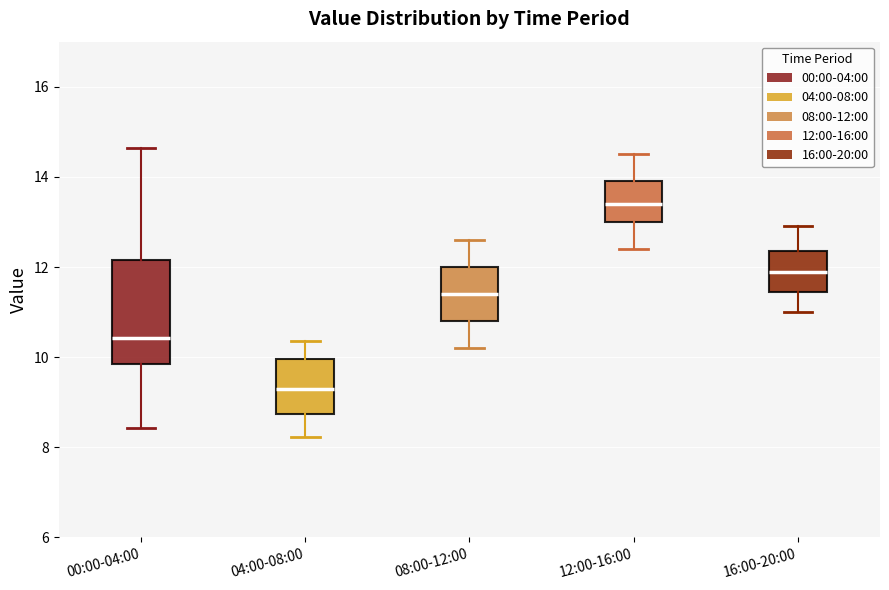

Reading left to right, transcribe this box plot: for each box, give where its median line is, the range the box spans, and where its two whiskers end, as read against the y-axis. The values are not printed on the chart, so give them approximately, as read against the axis.

00:00-04:00: median 10.4, box 9.8 to 12.2, whiskers 8.4 to 14.6
04:00-08:00: median 9.4, box 8.8 to 10.0, whiskers 8.2 to 10.4
08:00-12:00: median 11.4, box 10.8 to 12.0, whiskers 10.2 to 12.6
12:00-16:00: median 13.4, box 13.0 to 14.0, whiskers 12.4 to 14.6
16:00-20:00: median 12.0, box 11.4 to 12.4, whiskers 11.0 to 13.0